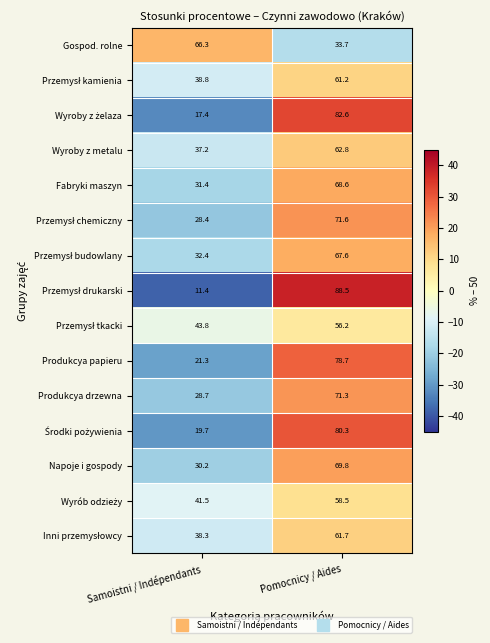

What is the spread (max minus min) of values at Samoistni / Indépendants?

54.9